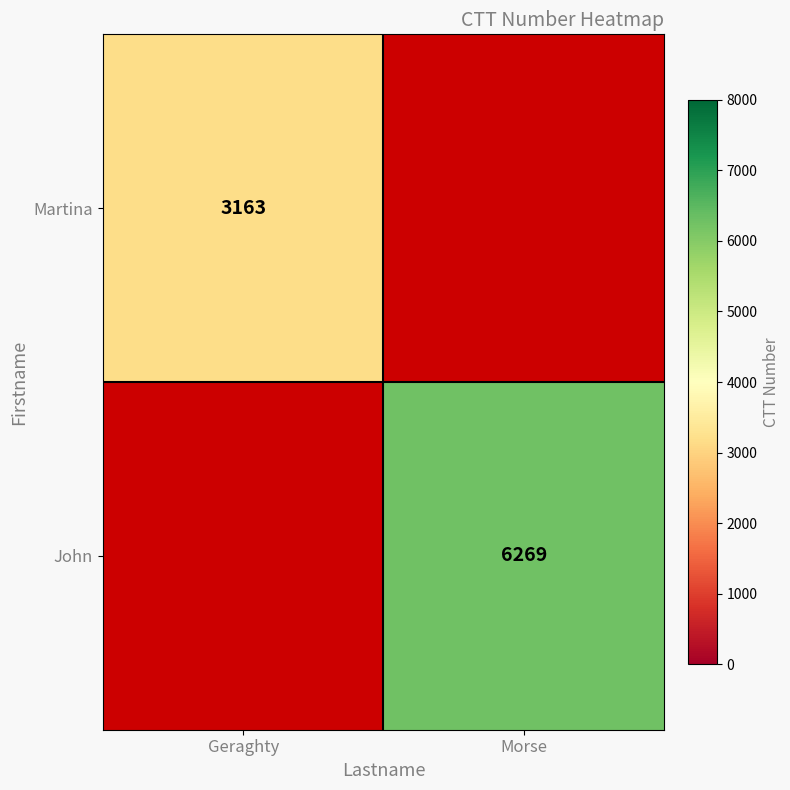

Is it true that John equals 2115 at Morse?

False